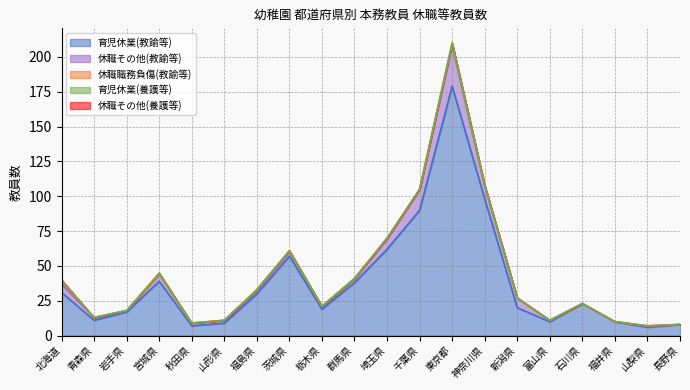

What is the spread (max minus min) of values at 長野県?

8